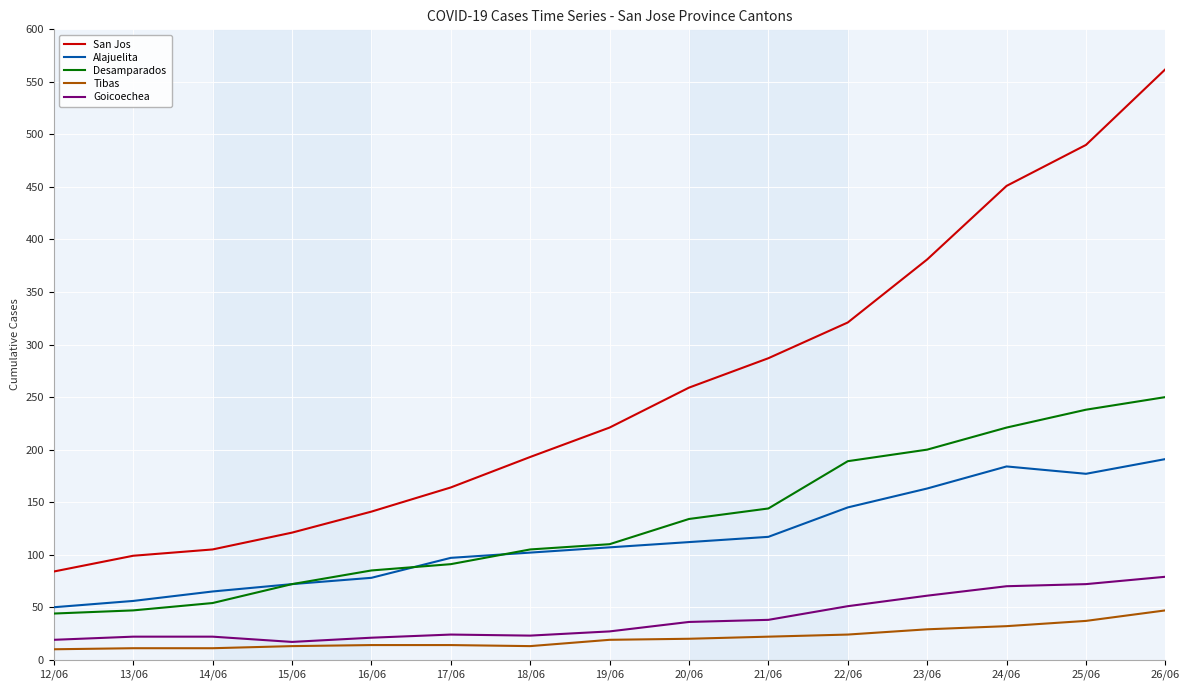

Which category has the highest value in the Goicoechea series?

26/06